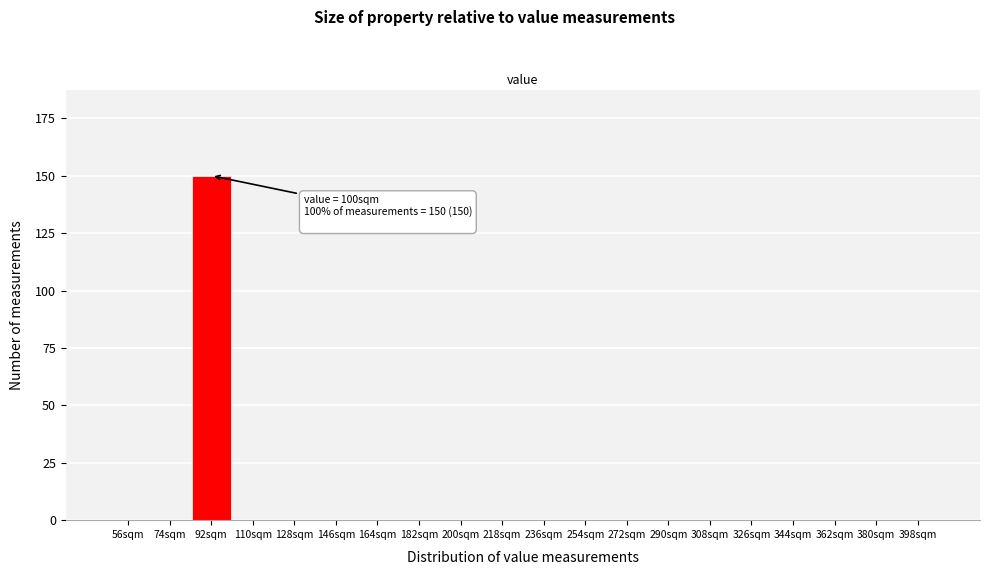

Reading left to right, list all the values displayed in this chart.

56sqm=0	74sqm=0	92sqm=150	110sqm=0	128sqm=0	146sqm=0	164sqm=0	182sqm=0	200sqm=0	218sqm=0	236sqm=0	254sqm=0	272sqm=0	290sqm=0	308sqm=0	326sqm=0	344sqm=0	362sqm=0	380sqm=0	398sqm=0